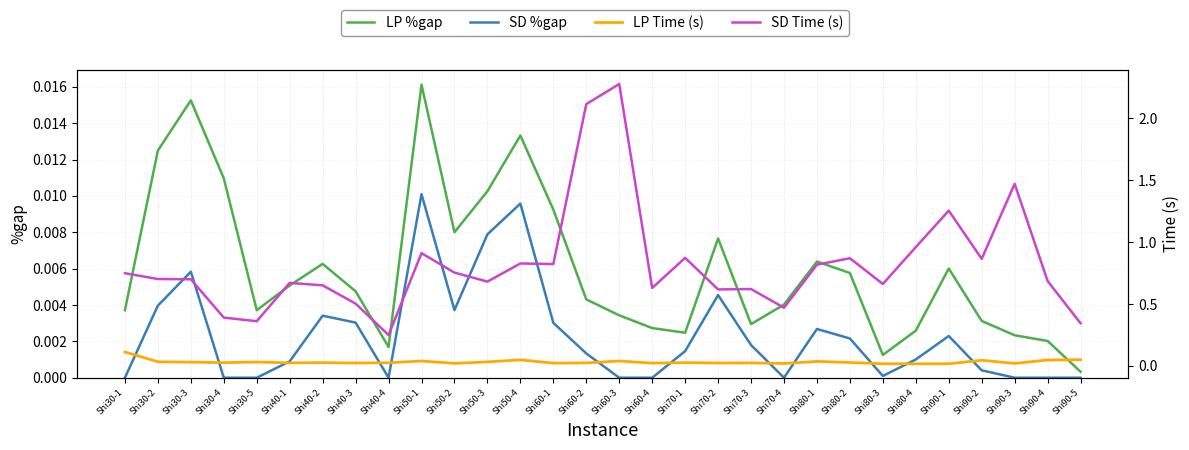

How many lines are shown in the chart?

4